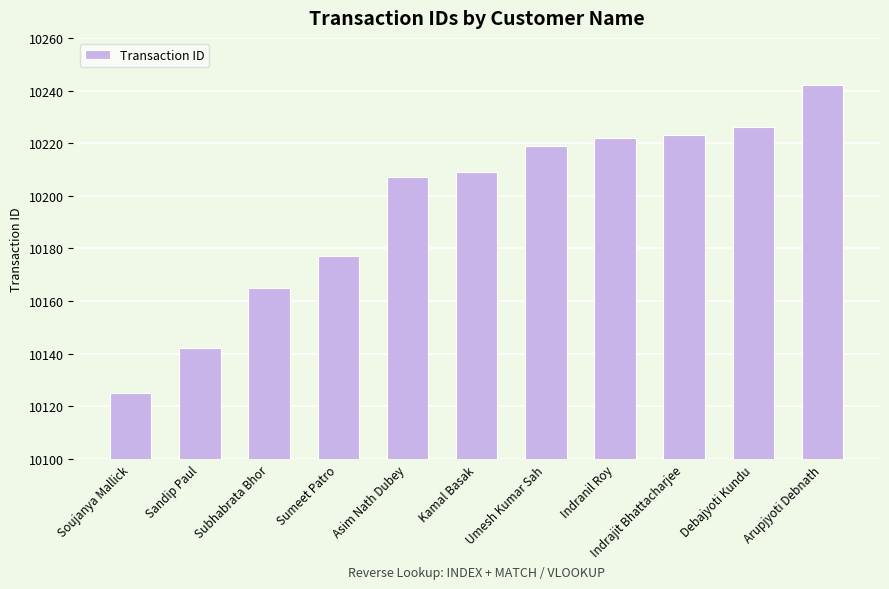

How many distinct data groups are displayed?

1